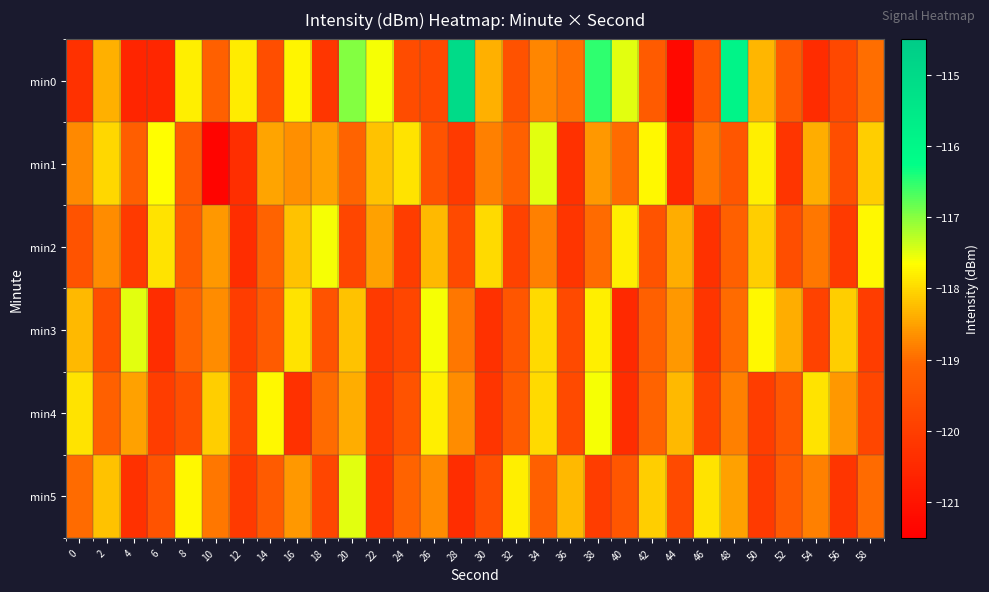

Reading left to right, what are all the values shown in this chart?

min0: 0=-120.3	2=-118.4	4=-120.6	6=-120.5	8=-117.8	10=-119.2	12=-117.8	14=-119.6	16=-117.7	18=-120.2	20=-117.0	22=-117.6	24=-119.7	26=-119.7	28=-115.0	30=-118.4	32=-119.5	34=-118.8	36=-119.0	38=-116.5	40=-117.5	42=-119.3	44=-121.3	46=-119.4	48=-115.9	50=-118.3	52=-119.4	54=-120.4	56=-119.8	58=-119.0
min1: 0=-118.7	2=-118.0	4=-119.2	6=-117.7	8=-119.3	10=-121.4	12=-120.4	14=-118.5	16=-118.7	18=-118.5	20=-119.1	22=-118.2	24=-117.9	26=-119.5	28=-120.1	30=-118.8	32=-119.2	34=-117.5	36=-120.3	38=-118.6	40=-119.0	42=-117.7	44=-120.5	46=-118.9	48=-119.4	50=-117.8	52=-120.2	54=-118.4	56=-119.6	58=-118.1
min2: 0=-119.5	2=-118.7	4=-120.1	6=-117.9	8=-119.3	10=-118.6	12=-120.4	14=-119.1	16=-118.2	18=-117.6	20=-119.8	22=-118.5	24=-120.0	26=-118.3	28=-119.7	30=-118.0	32=-119.9	34=-118.8	36=-120.2	38=-119.0	40=-117.8	42=-119.5	44=-118.4	46=-120.3	48=-119.2	50=-118.1	52=-119.6	54=-118.9	56=-120.1	58=-117.7
min3: 0=-118.3	2=-119.6	4=-117.5	6=-120.4	8=-119.1	10=-118.7	12=-120.0	14=-119.3	16=-117.9	18=-119.5	20=-118.2	22=-120.1	24=-119.8	26=-117.6	28=-118.9	30=-120.3	32=-119.4	34=-118.0	36=-119.7	38=-117.8	40=-120.5	42=-119.2	44=-118.6	46=-120.2	48=-119.0	50=-117.7	52=-118.4	54=-119.9	56=-118.1	58=-120.0
min4: 0=-117.9	2=-119.2	4=-118.5	6=-120.0	8=-119.6	10=-118.1	12=-119.8	14=-117.7	16=-120.3	18=-119.0	20=-118.4	22=-120.1	24=-119.5	26=-117.8	28=-118.7	30=-120.2	32=-119.3	34=-118.0	36=-119.7	38=-117.6	40=-120.4	42=-119.1	44=-118.3	46=-119.9	48=-118.8	50=-120.0	52=-119.4	54=-117.9	56=-118.6	58=-119.8
min5: 0=-119.0	2=-118.2	4=-120.3	6=-119.5	8=-117.7	10=-118.9	12=-120.1	14=-119.3	16=-118.6	18=-119.8	20=-117.5	22=-120.2	24=-119.1	26=-118.7	28=-120.4	30=-119.6	32=-117.8	34=-119.2	36=-118.3	38=-120.0	40=-119.4	42=-118.1	44=-119.7	46=-117.9	48=-118.5	50=-120.1	52=-119.3	54=-118.8	56=-120.2	58=-119.0